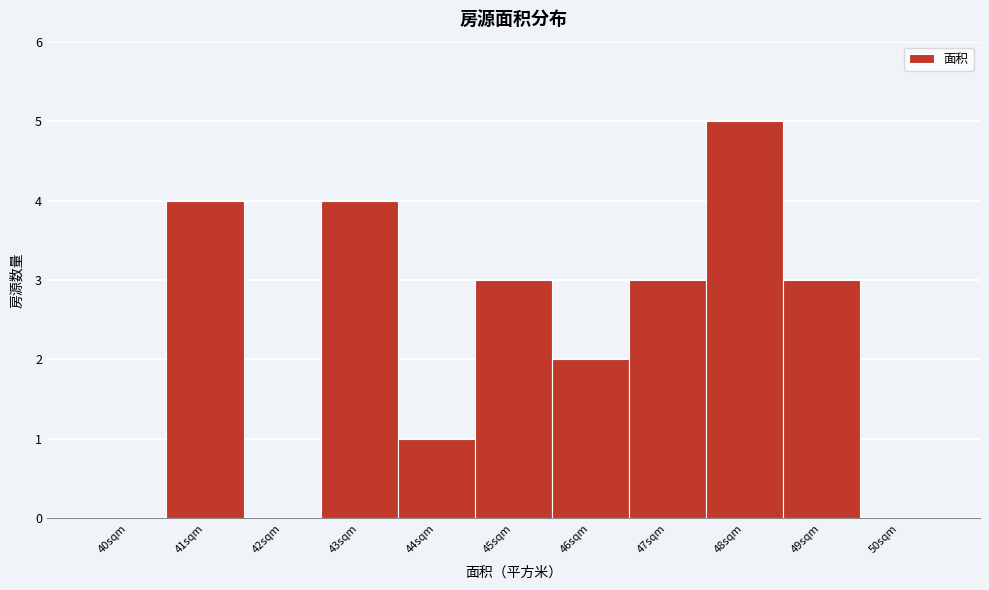

Reading left to right, list all the values displayed in this chart.

40sqm=0	41sqm=4	42sqm=0	43sqm=4	44sqm=1	45sqm=3	46sqm=2	47sqm=3	48sqm=5	49sqm=3	50sqm=0